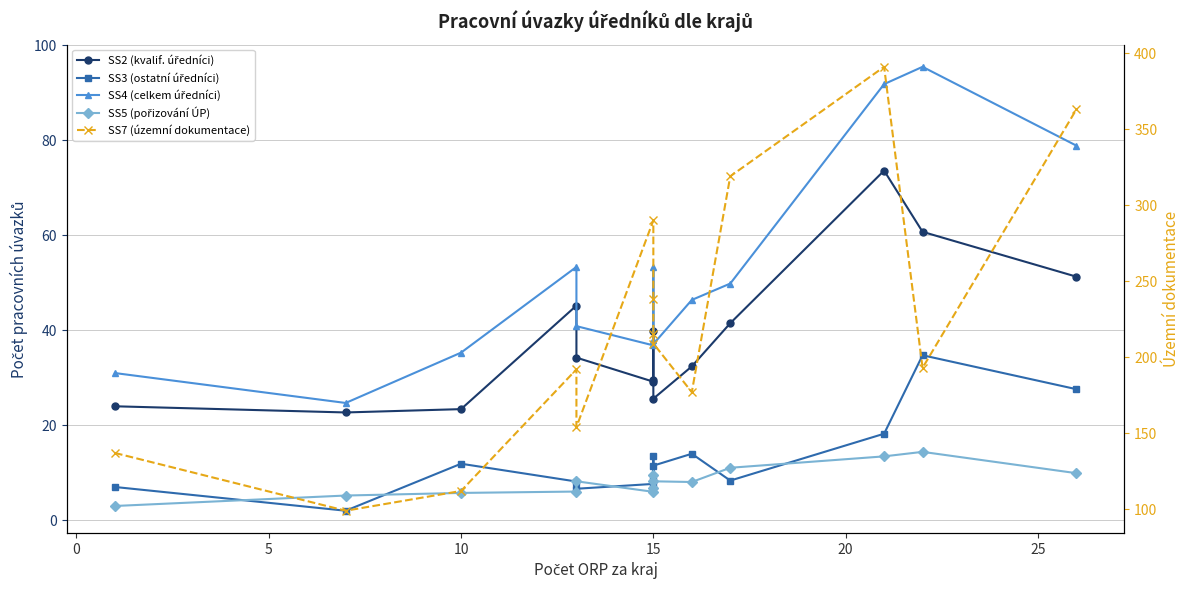

True or false: SS5 (pořizování ÚP) and SS2 (kvalif. úředníci) cross at least once.

False